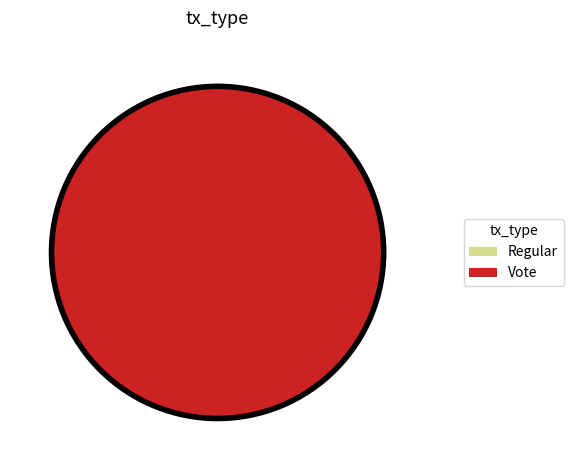

Which slice is the largest?

Vote (io_index=2)